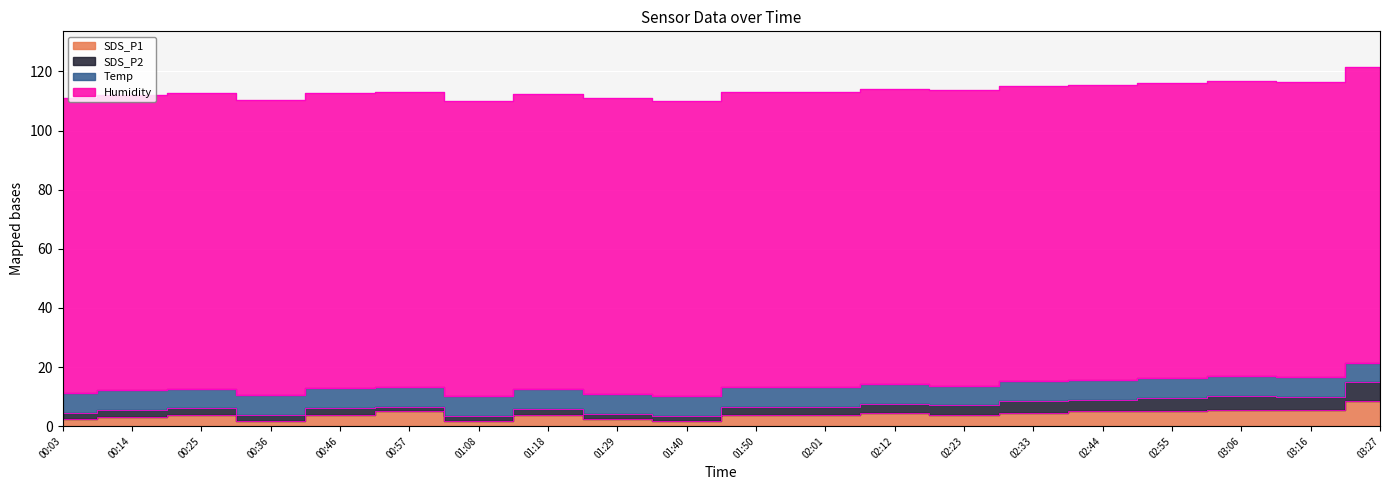

The Humidity series shows 23.1 at 02:33. True or false?

False